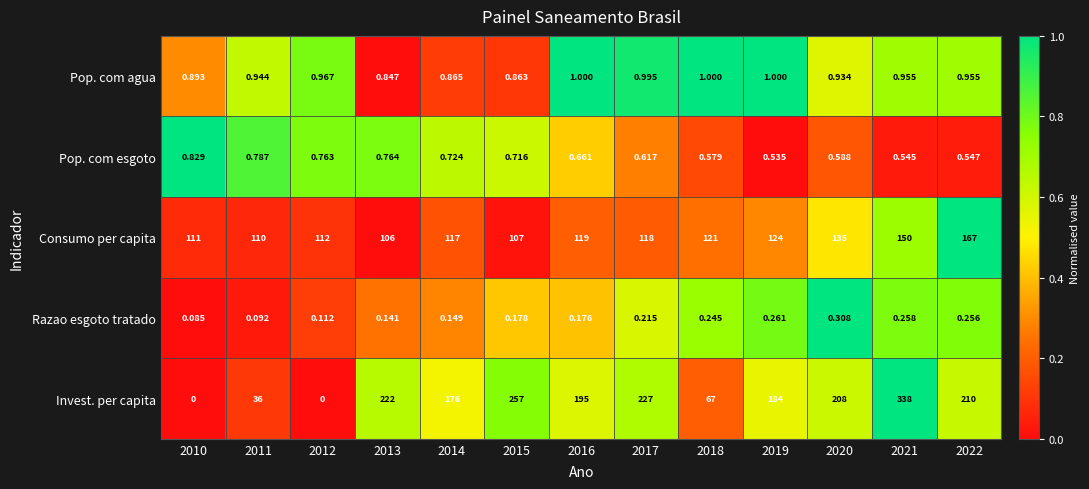

Count the number of data series in this chart.

5